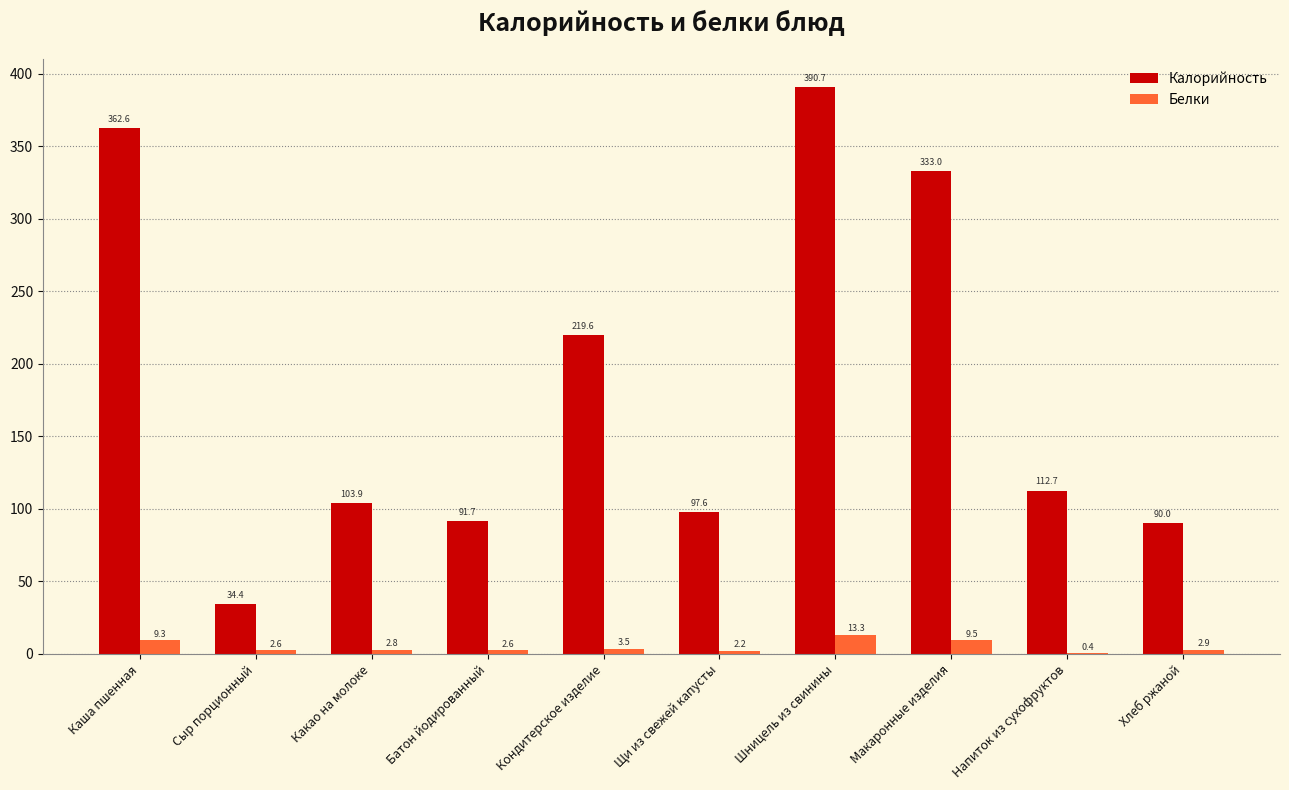

What is the spread (max minus min) of values at Каша пшенная?

353.3